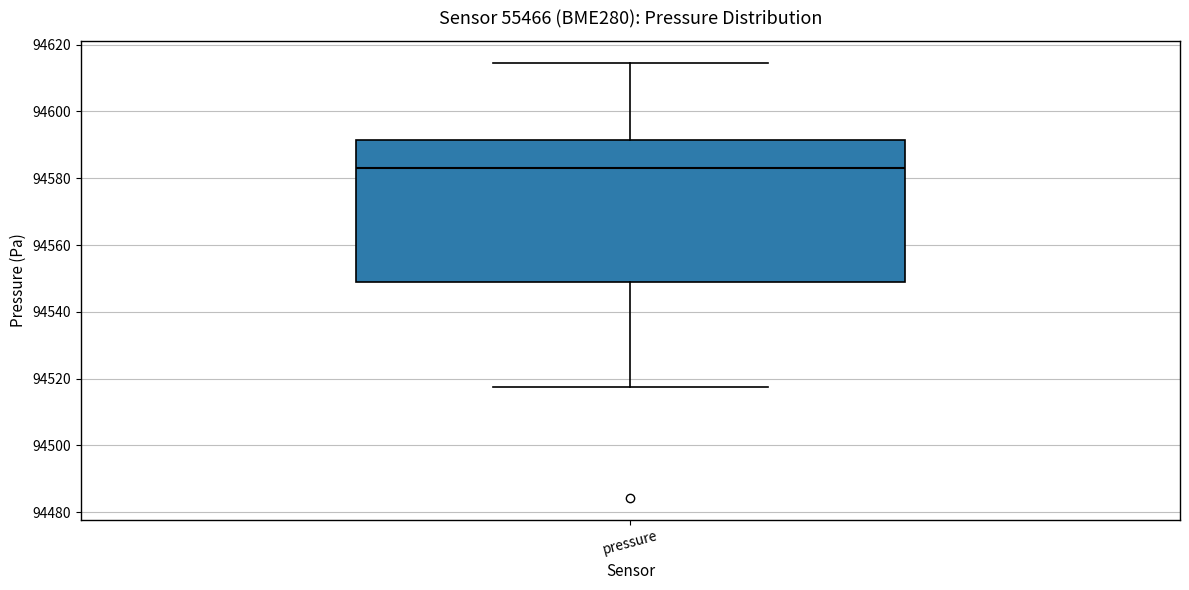

Read this box plot against the y-axis: the position of the median line, the range covered by the box, and the ends of both whiskers. The values are not printed on the chart, so give them approximately, as read against the axis.

median 94582, box 94550 to 94592, whiskers 94518 to 94614